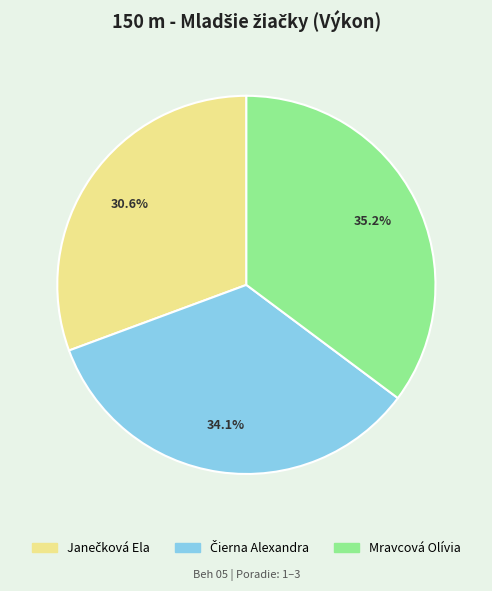

Count the number of slices in the pie.

3